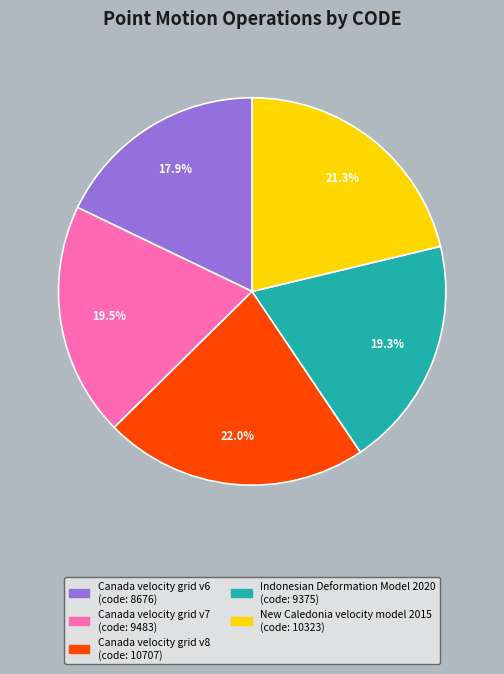

Which slice is the largest?

Canada velocity grid v8